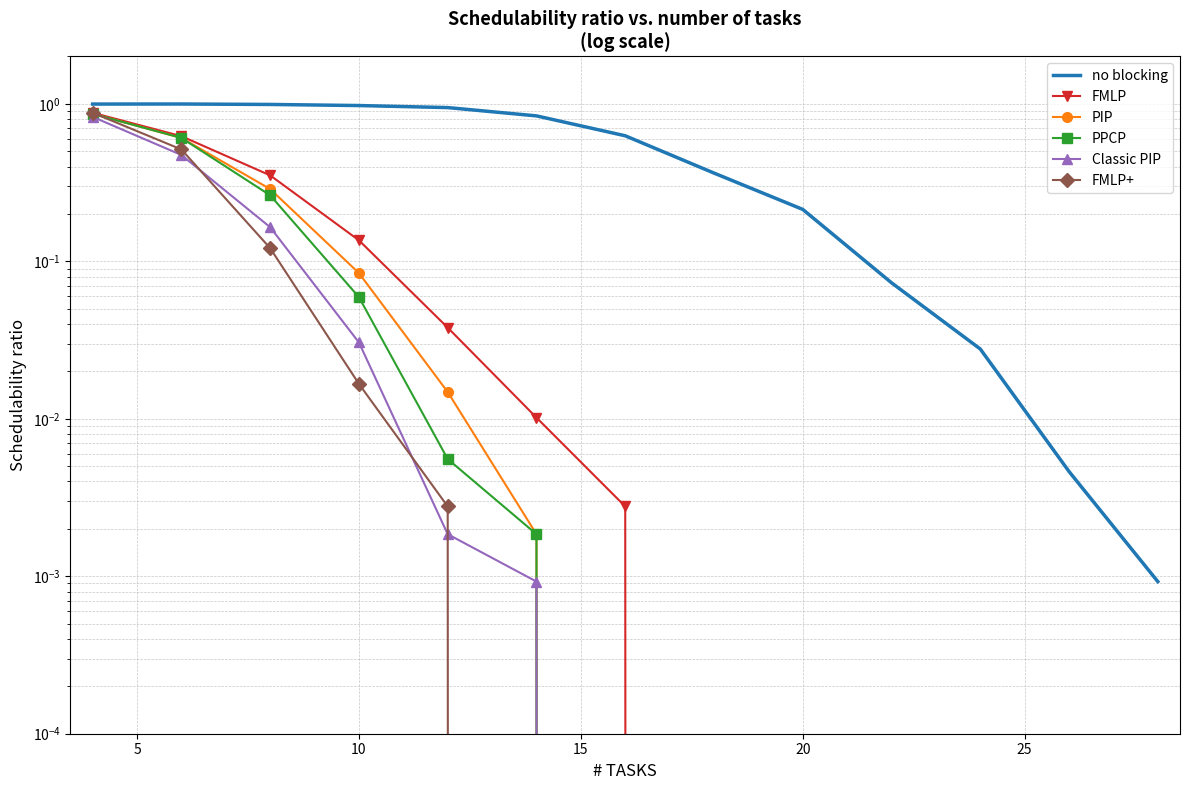

Which series has the largest total across all categories?

no blocking